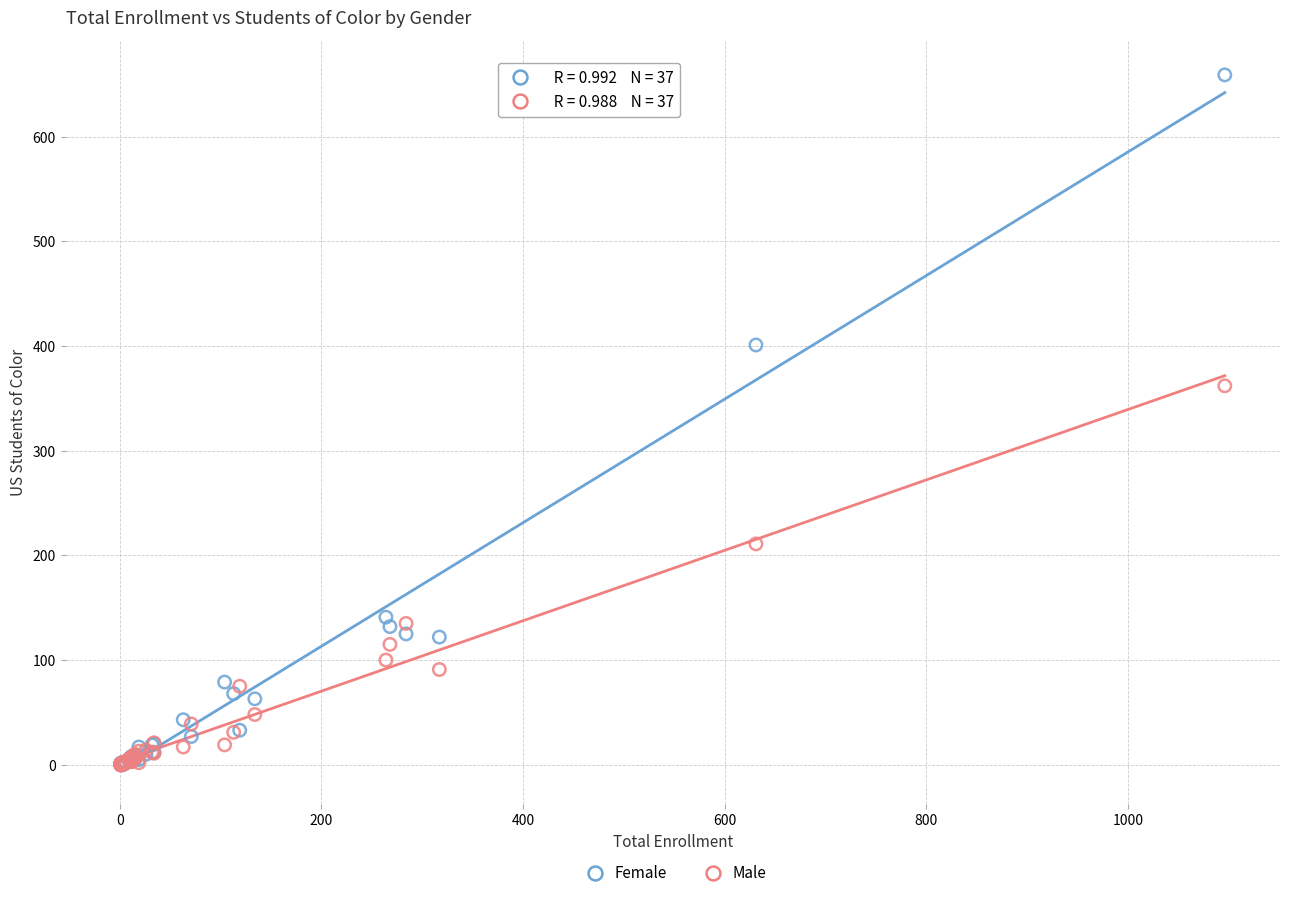

Across all series, what Y value is closest to 329?

362